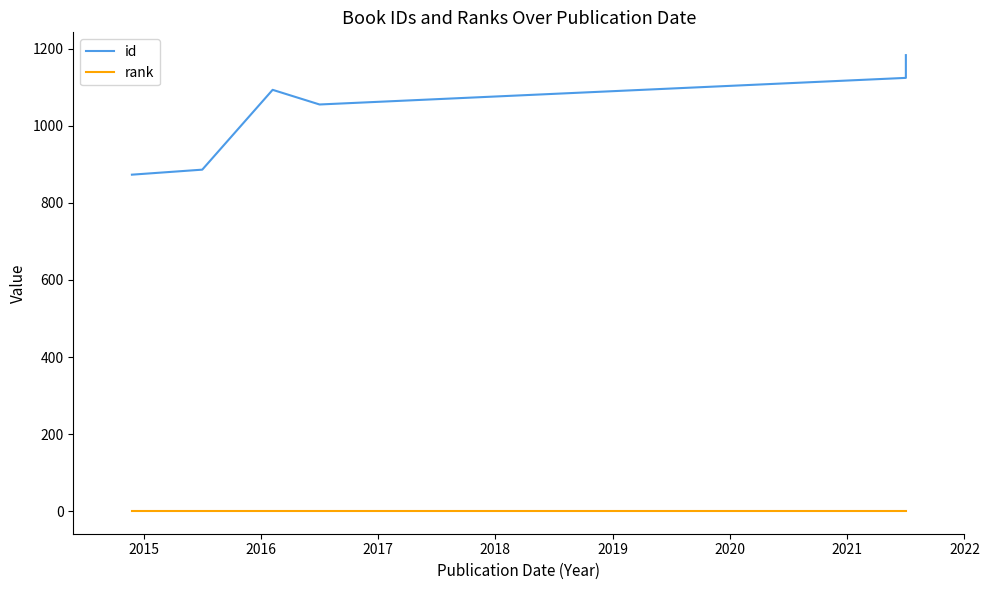

Reading left to right, list all the values displayed in this chart.

id: 873	886	1093	1055	1124	1183
rank: 1	1	1	1	1	1